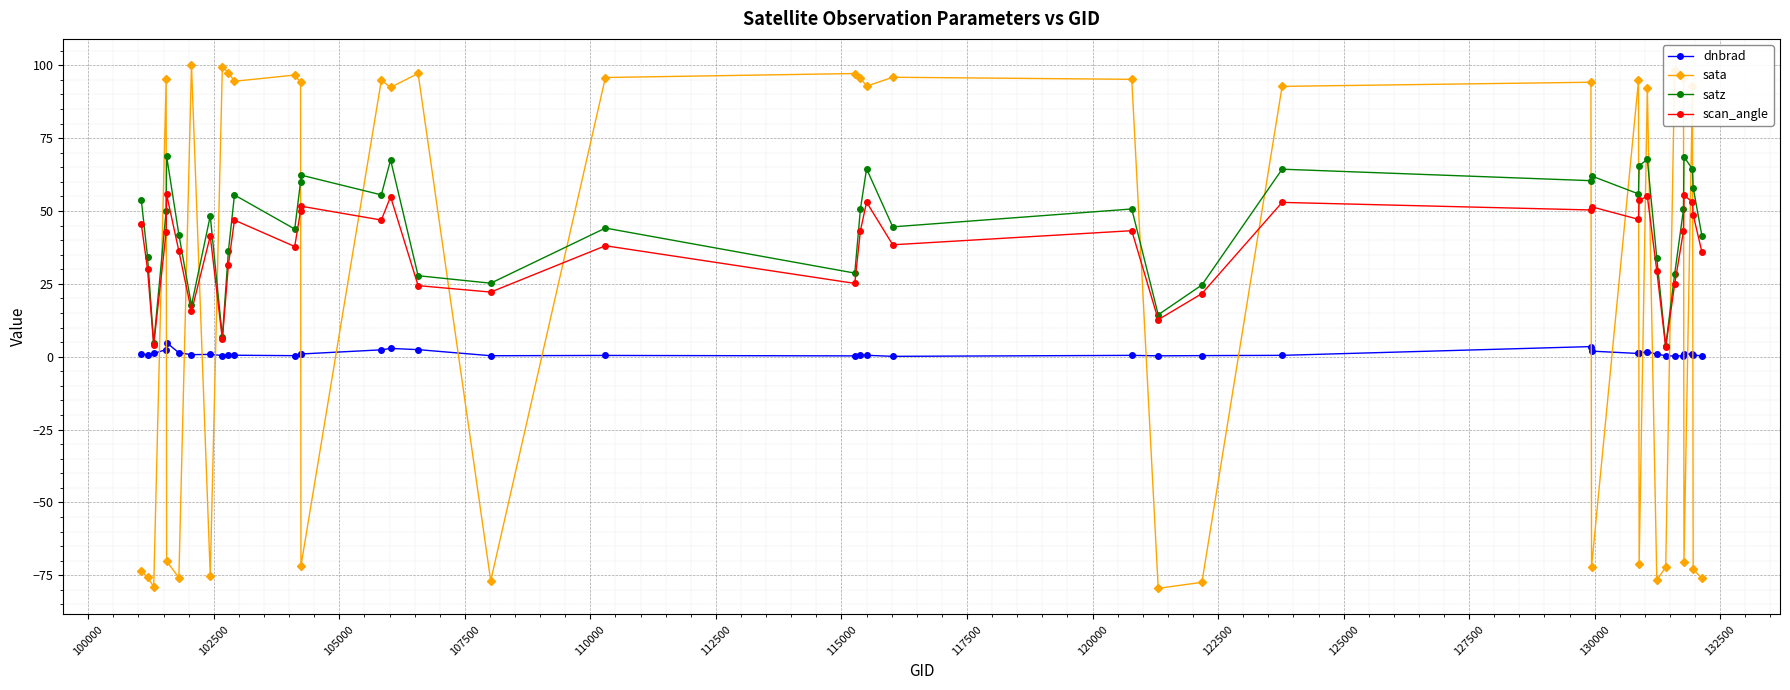

True or false: dnbrad has more than 0 points higher than both neighbors.

True